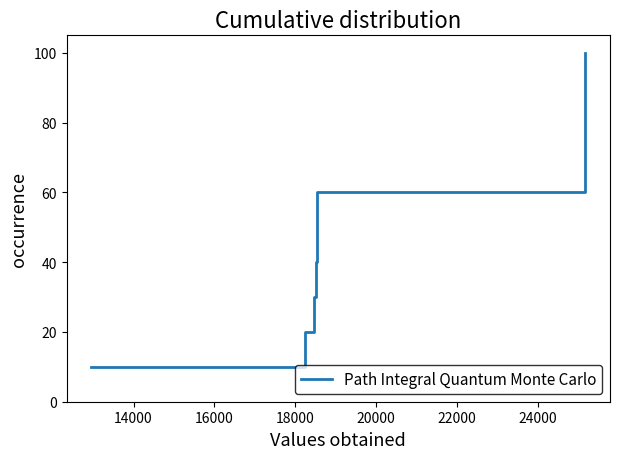

True or false: there are more than 0 points higher than both neighbors.

False